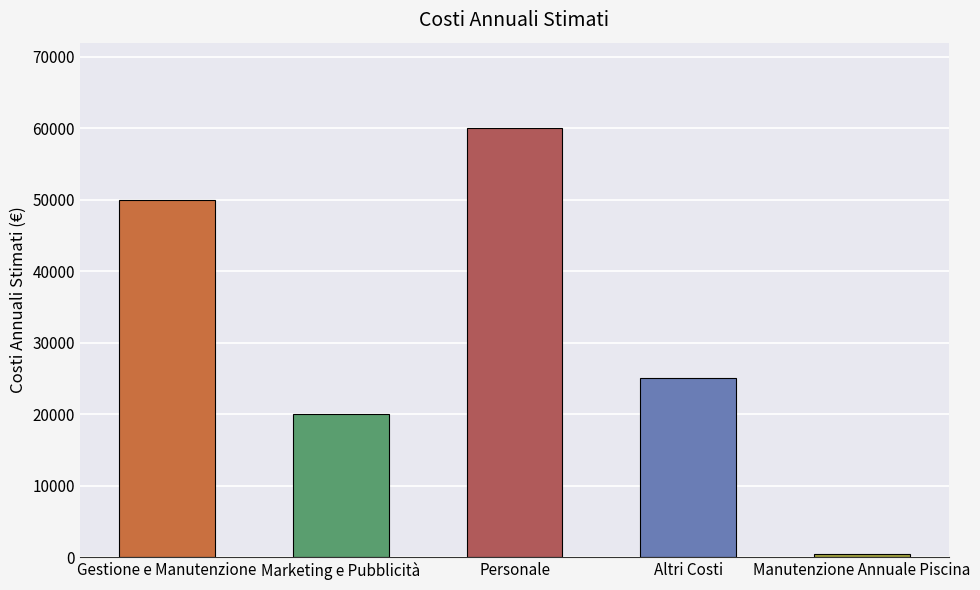

At which category does the chart reach its peak across all series?

Personale